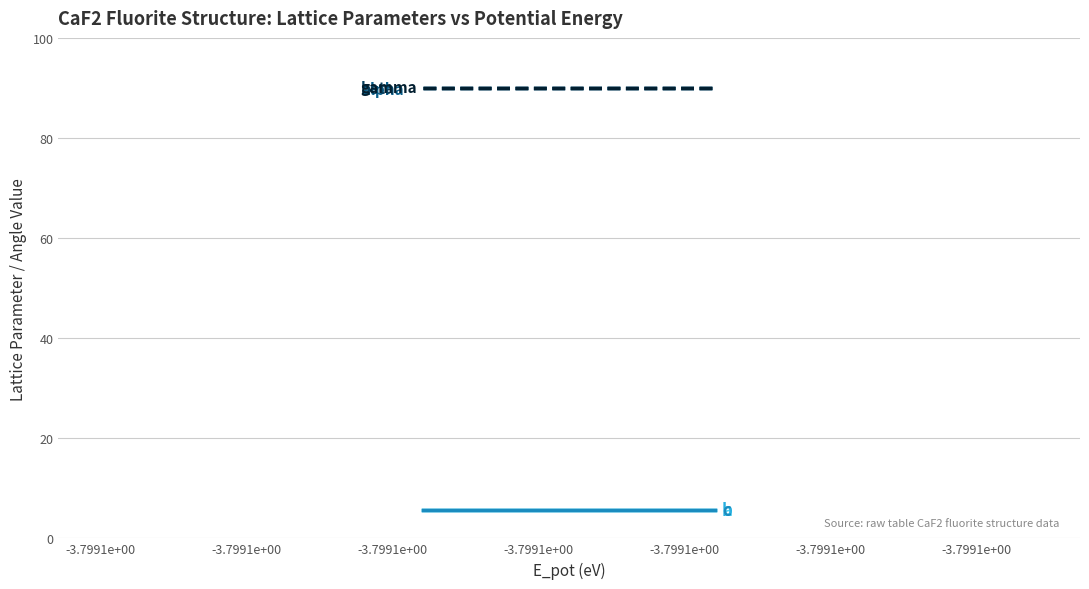

What is the value of the c point at the 1st from the left?

5.7